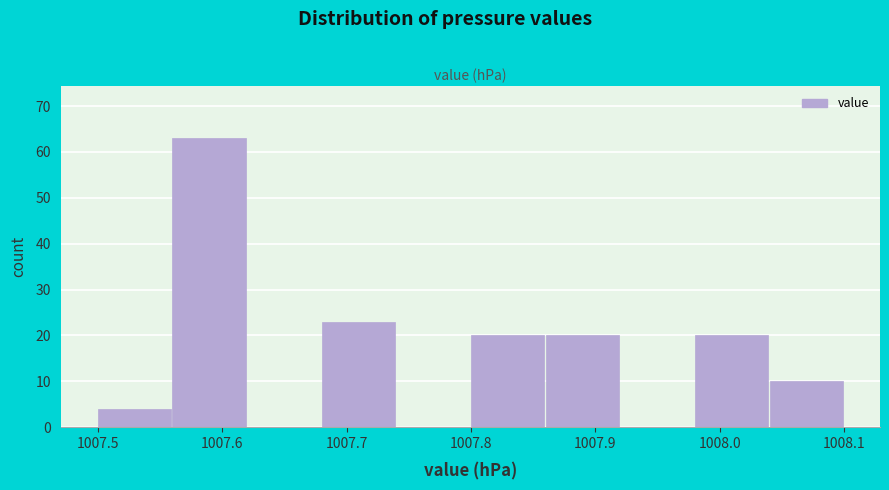

What is the height of the bar covering 1007.56 to 1007.62 on the x-axis? The values are not printed on the chart, so give them approximately, as read against the axis.

63